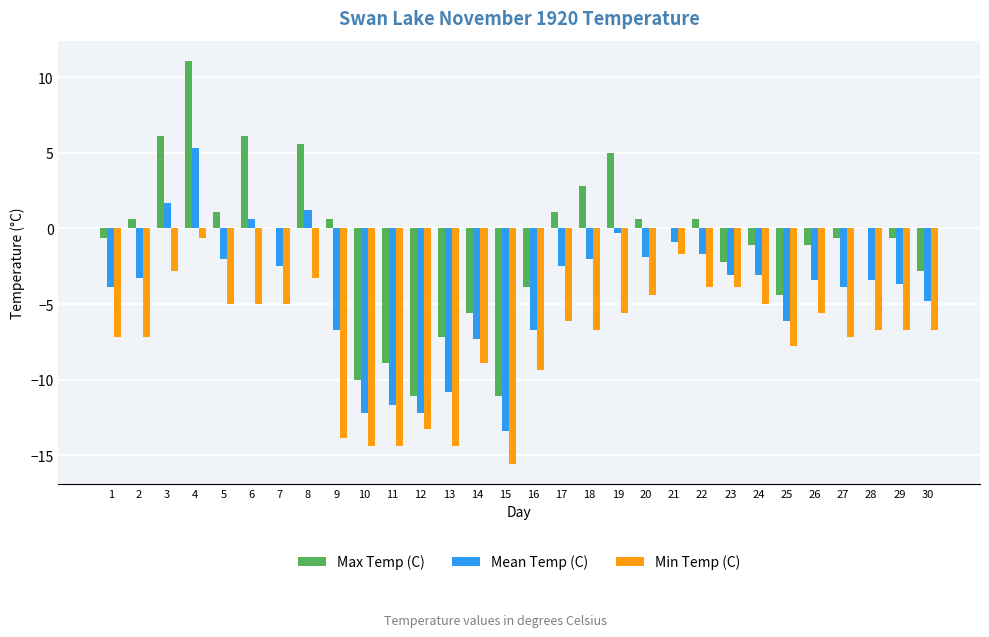

What is the sum of all Max Temp (C) values?

-29.9